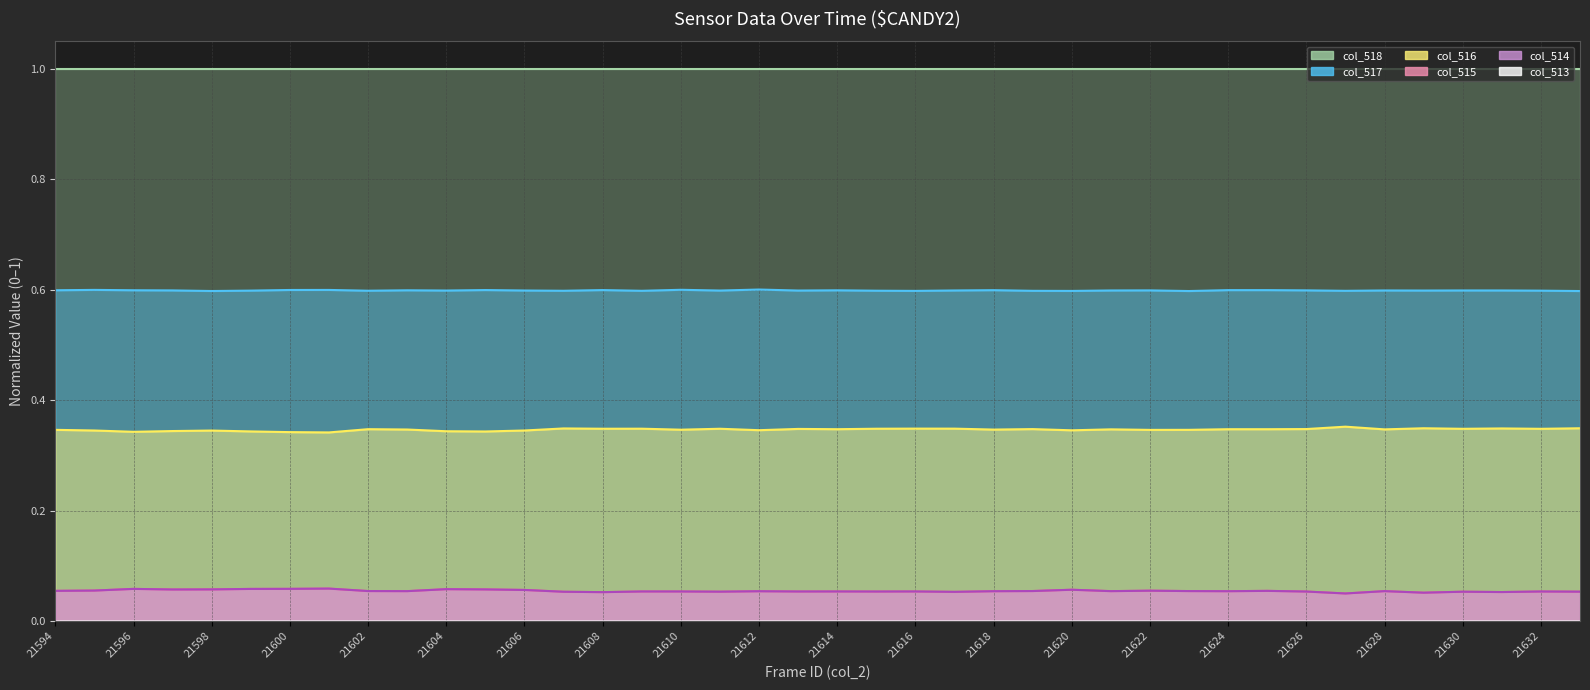

What is the greatest value displayed?

1.0